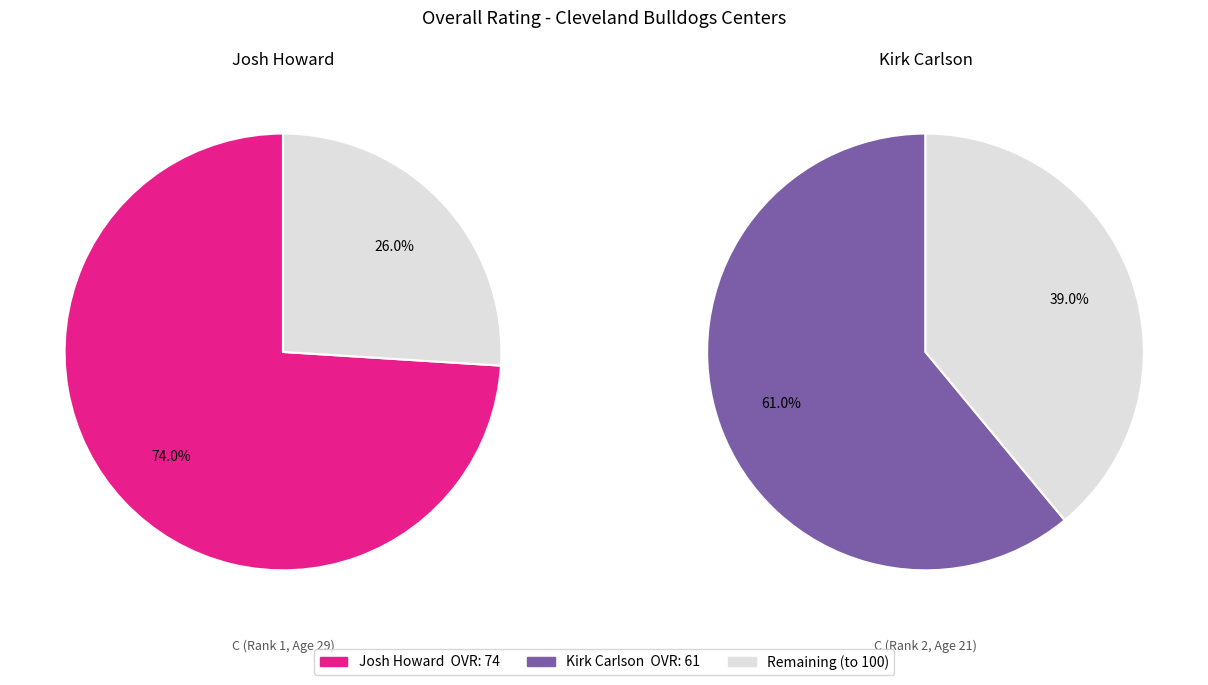

How much of the chart is everything except Josh?

45.2%